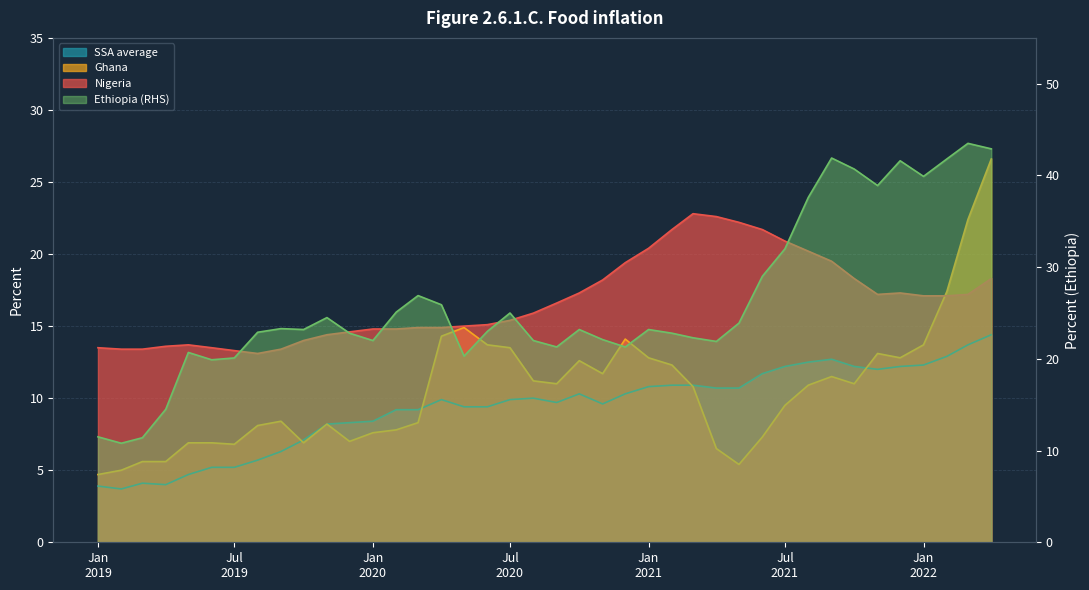

What is the total value across all series at 2019-02-01?

32.9